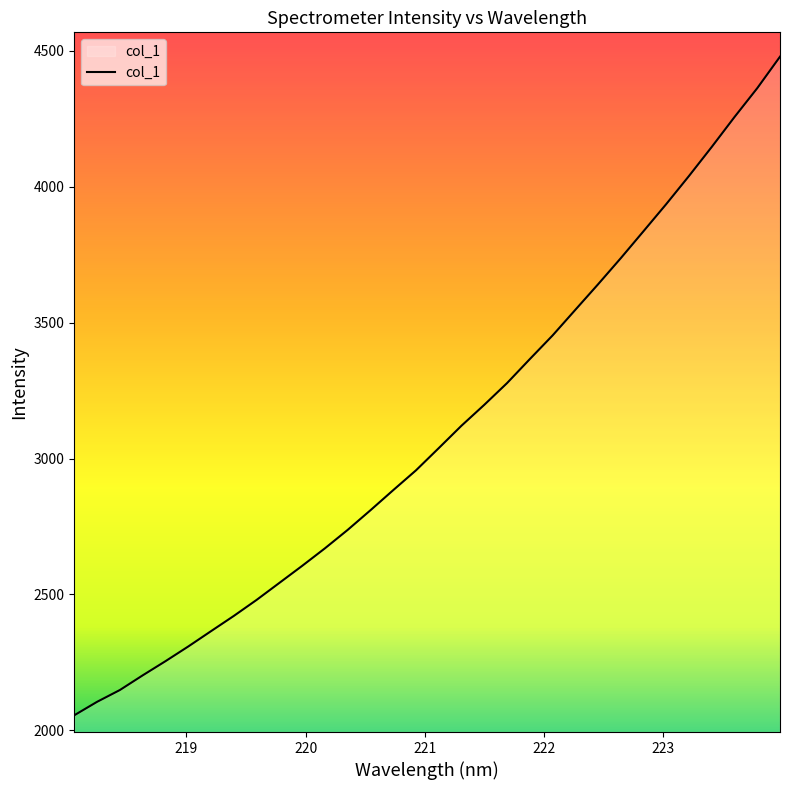

Reading right to left, list all the values displayed in this chart.

4478.9	4363.0	4256.9	4146.9	4040.1	3936.6	3836.8	3737.4	3641.2	3547.2	3452.8	3365.8	3277.5	3197.6	3120.9	3038.3	2956.6	2883.7	2809.7	2737.4	2669.5	2604.9	2542.3	2479.6	2420.7	2364.6	2308.2	2254.1	2202.0	2148.0	2104.6	2055.1